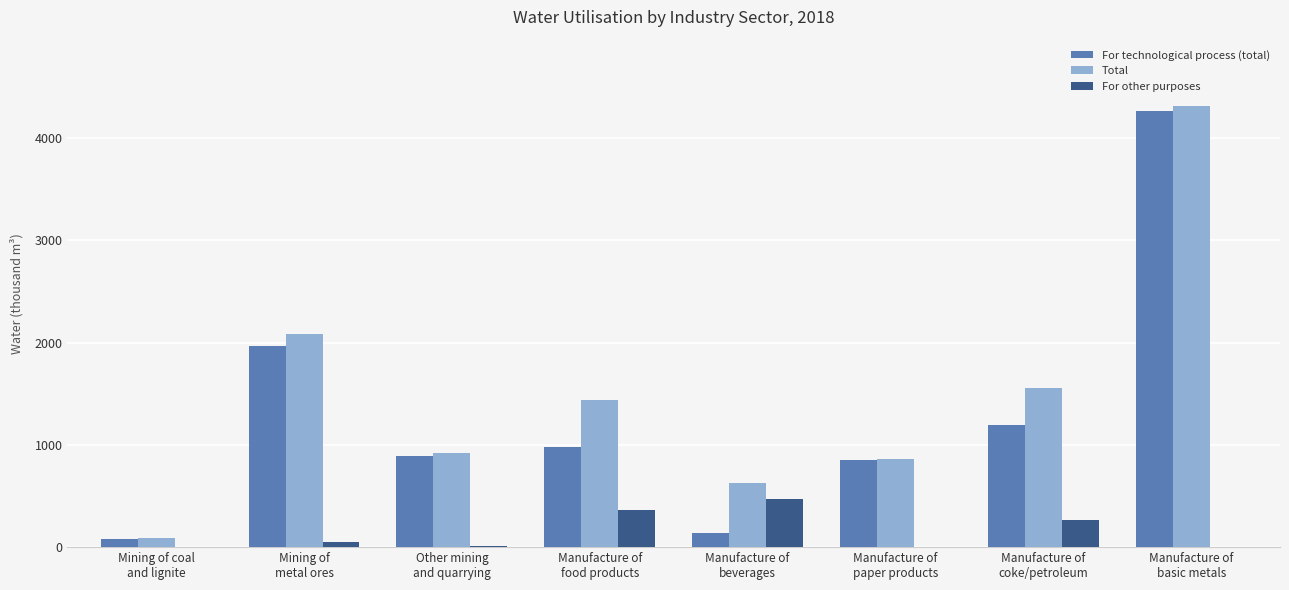

What is the maximum value for Total?

4314